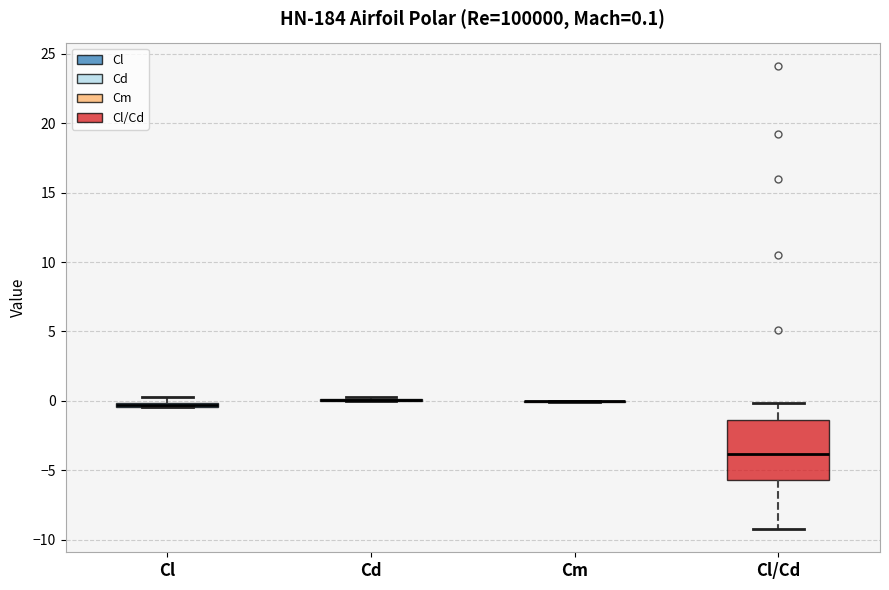

Comparing the boxes themselves (not the whiskers), which one is the tallest?

Cl/Cd